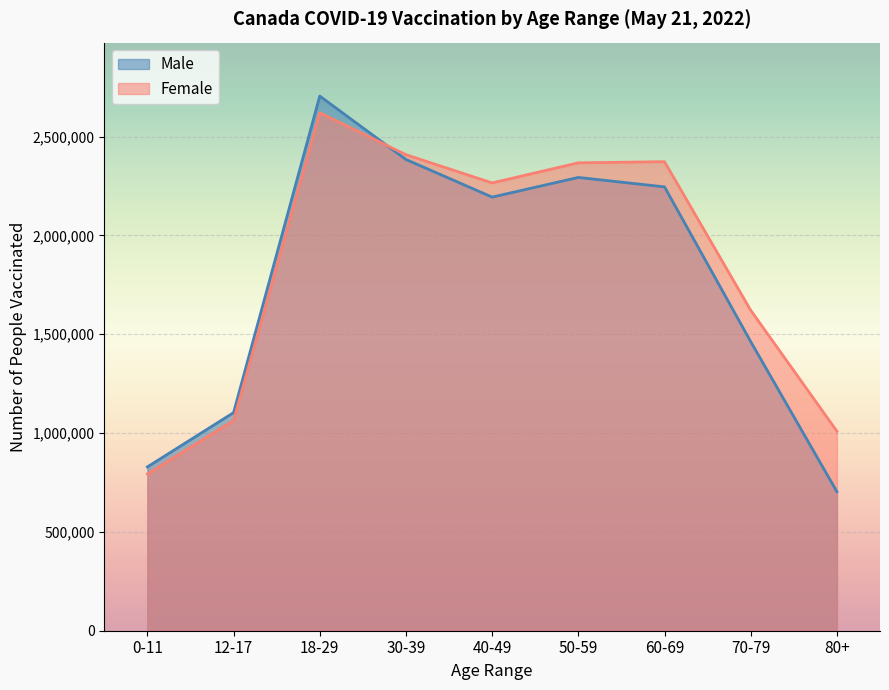

At which label does Female first exceed 2265267?

18-29